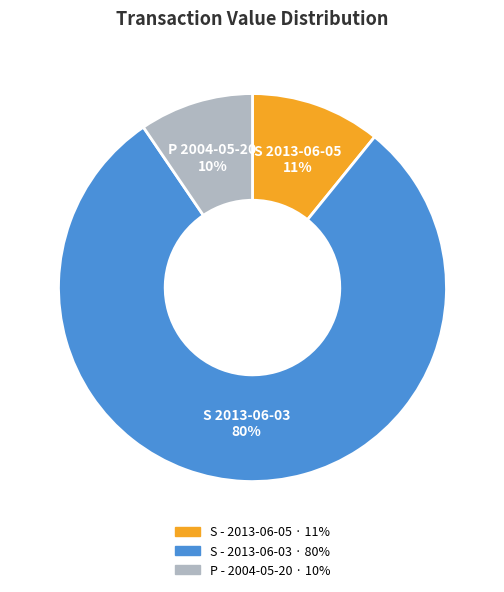

Is there a majority slice in this chart?

Yes